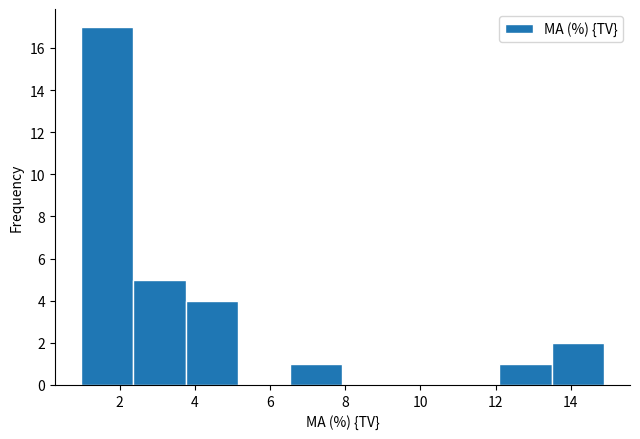

How tall is the bar that spans 1.0 to 2.4 on the x-axis? Neither the bar edges nor the heights are printed on the chart, so give them approximately, as read against the axes.

17